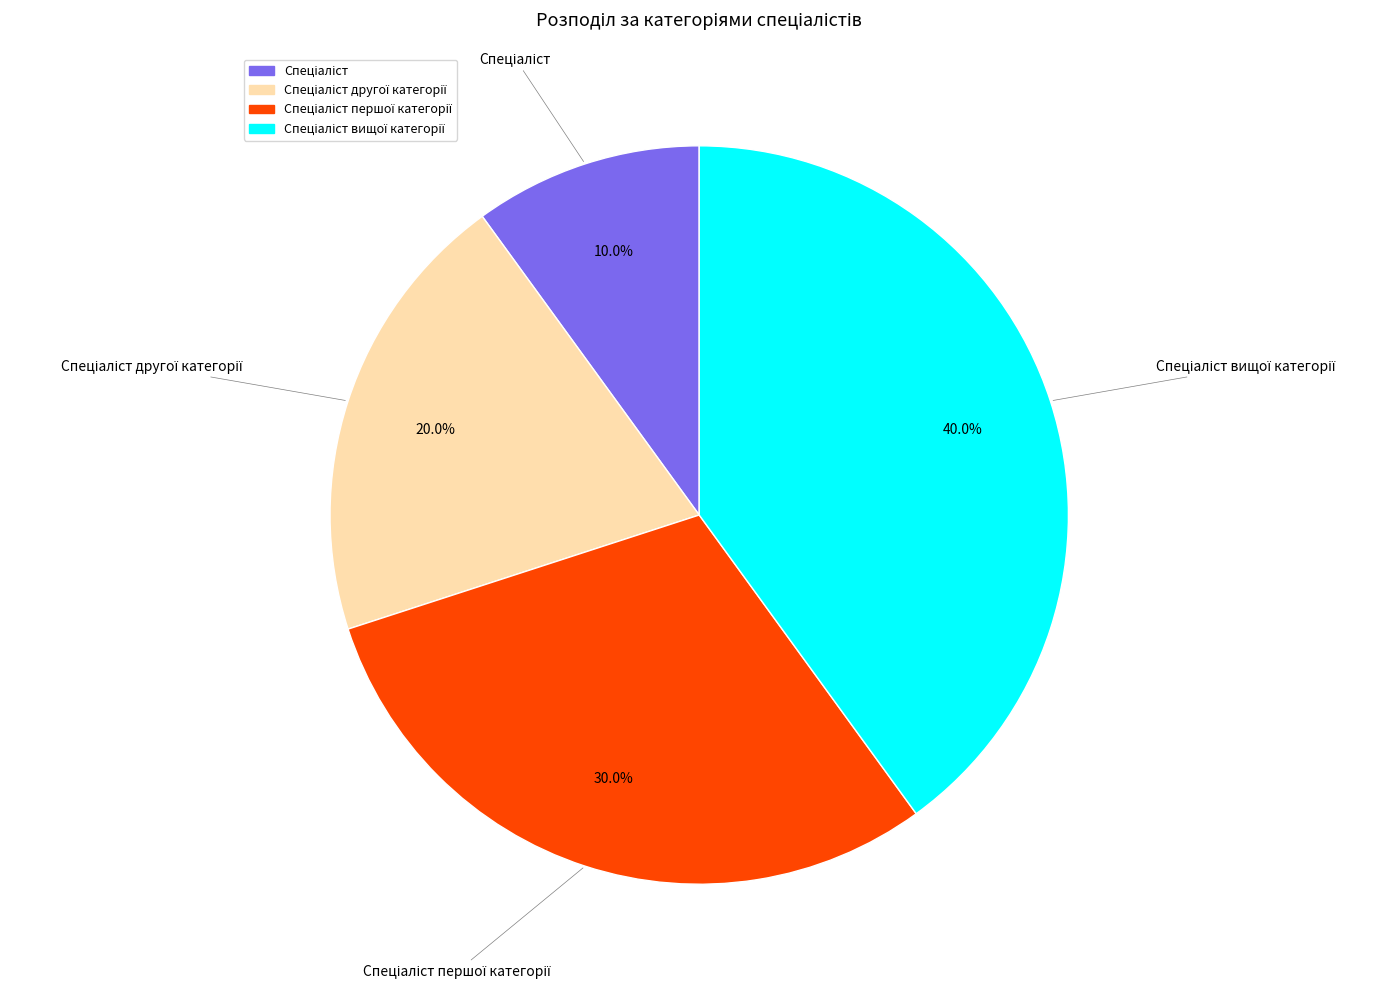

Is there a majority slice in this chart?

No